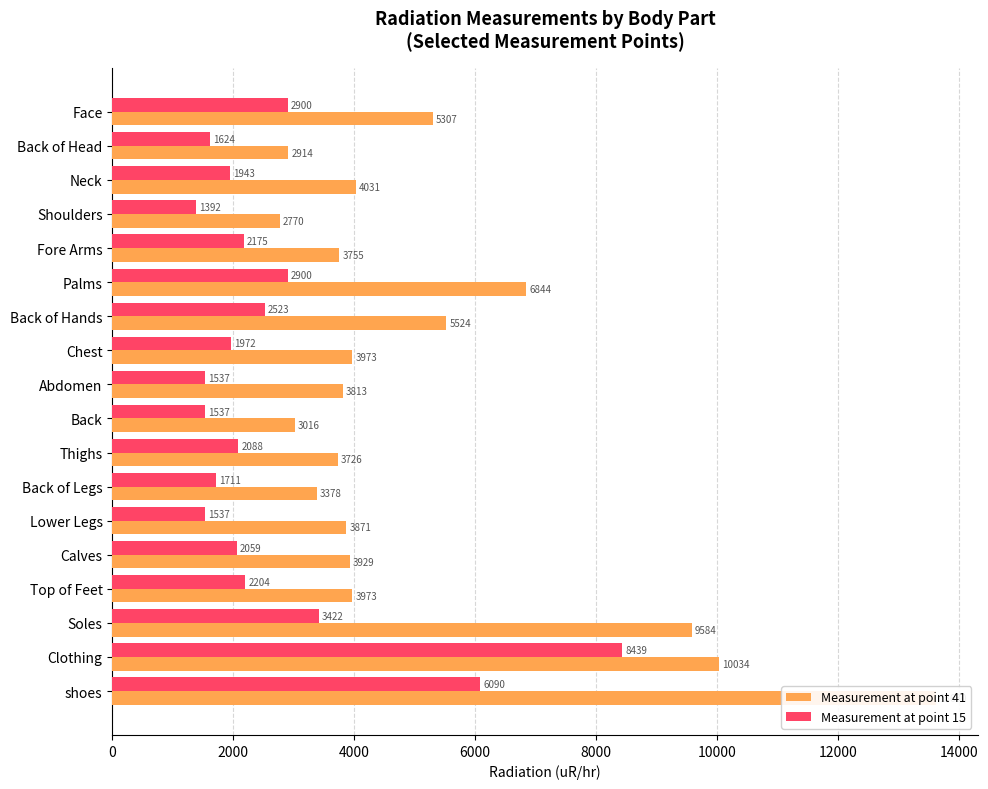

What is the sum of all Measurement at point 41 values?

94076.0